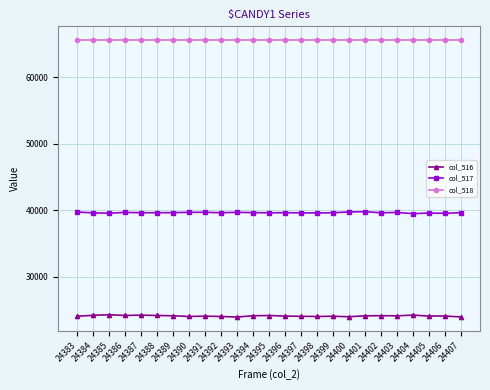

At 24387, list the series in order from smallest to largest.

col_516, col_517, col_518